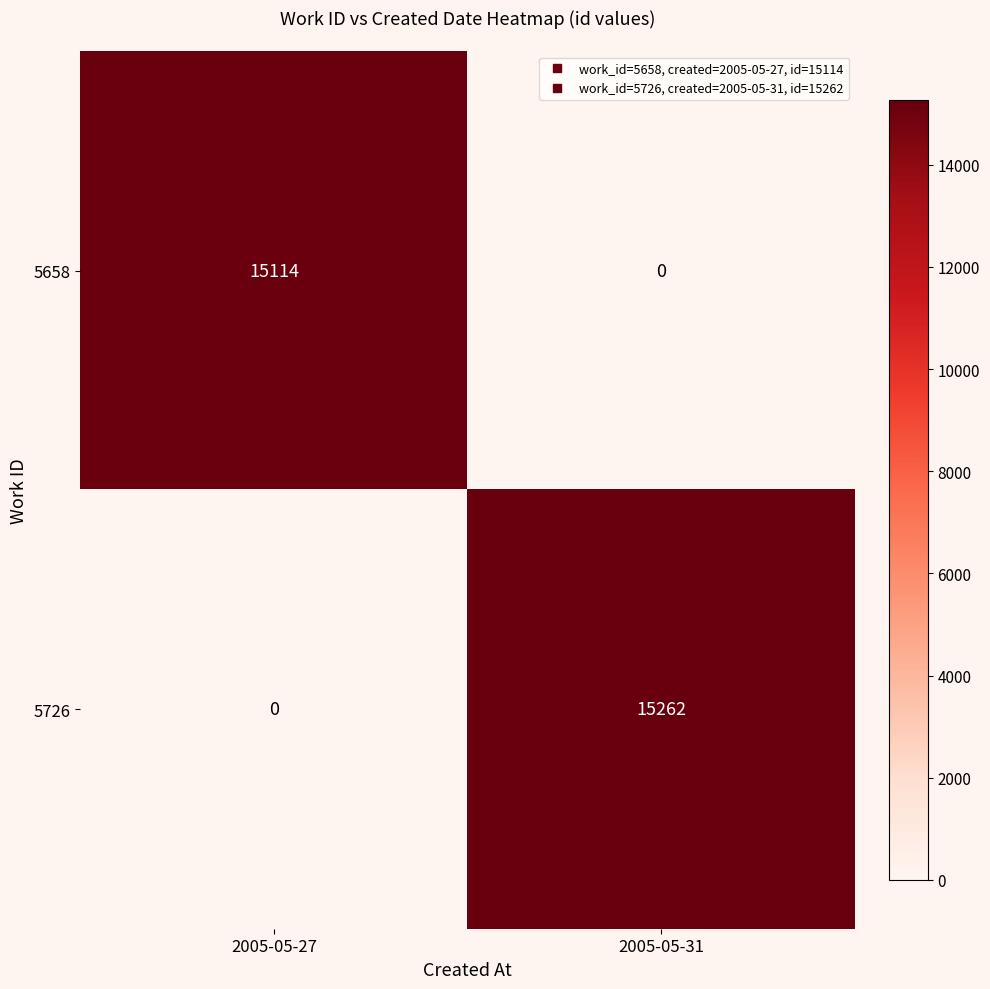

At which category is the sum across all series the highest?

2005-05-31